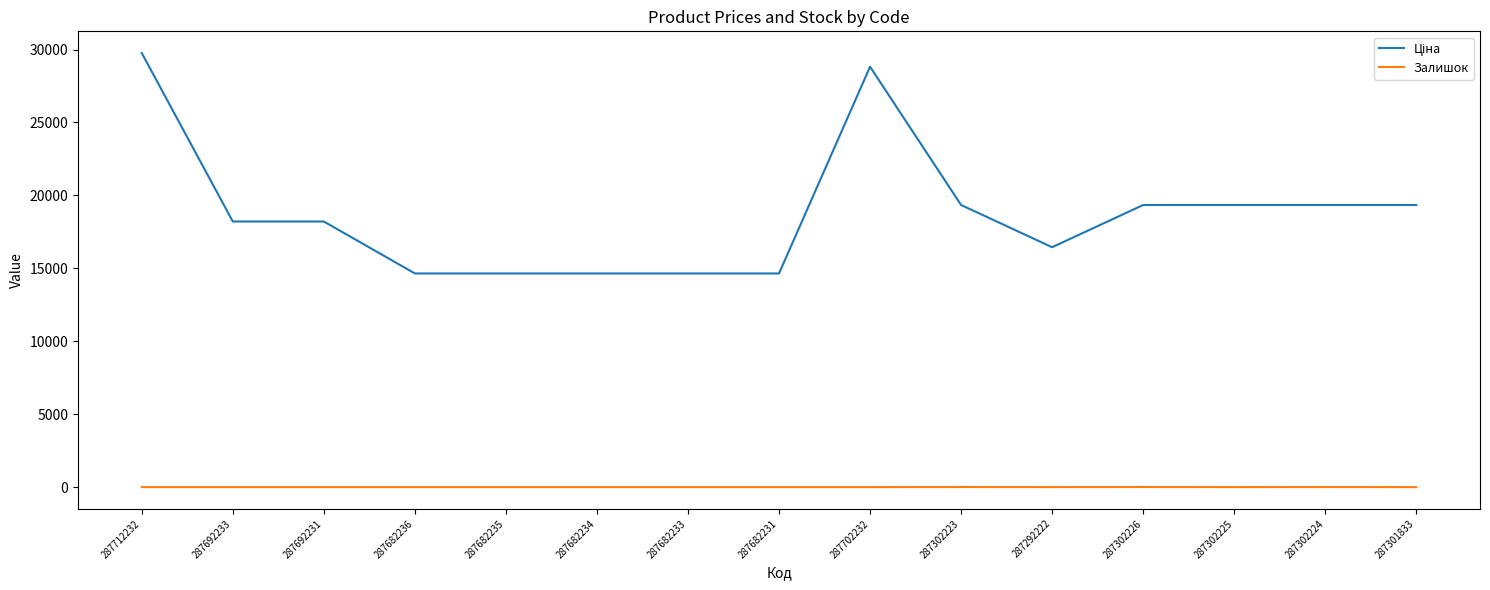

Does the chart have visible grid lines?

No